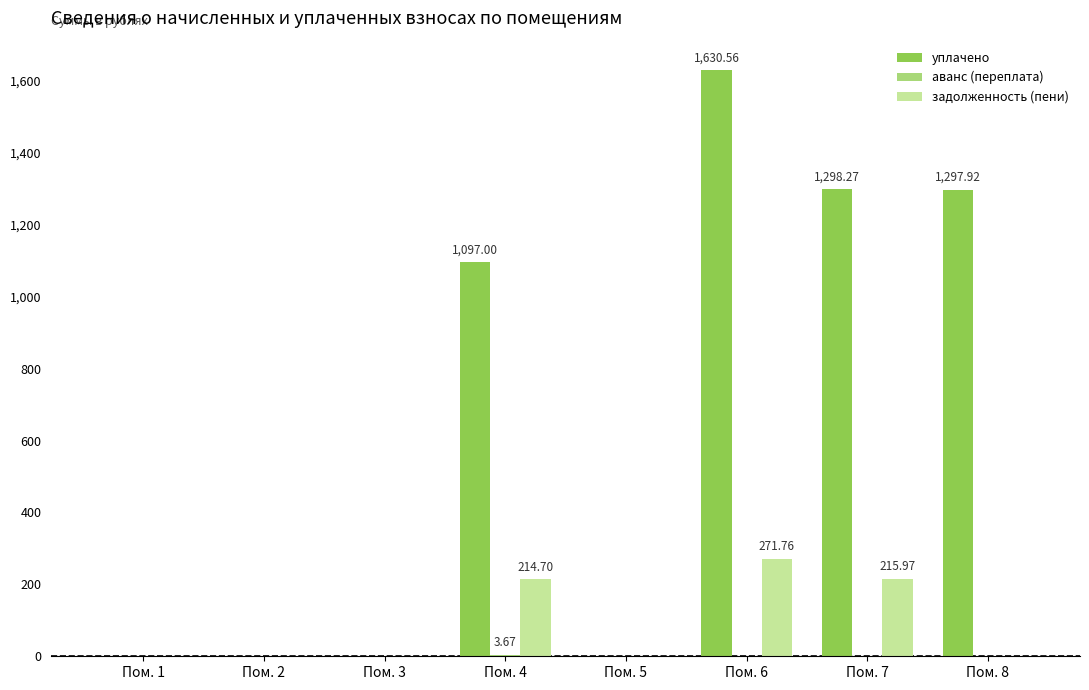

How many groups of bars are there?

8